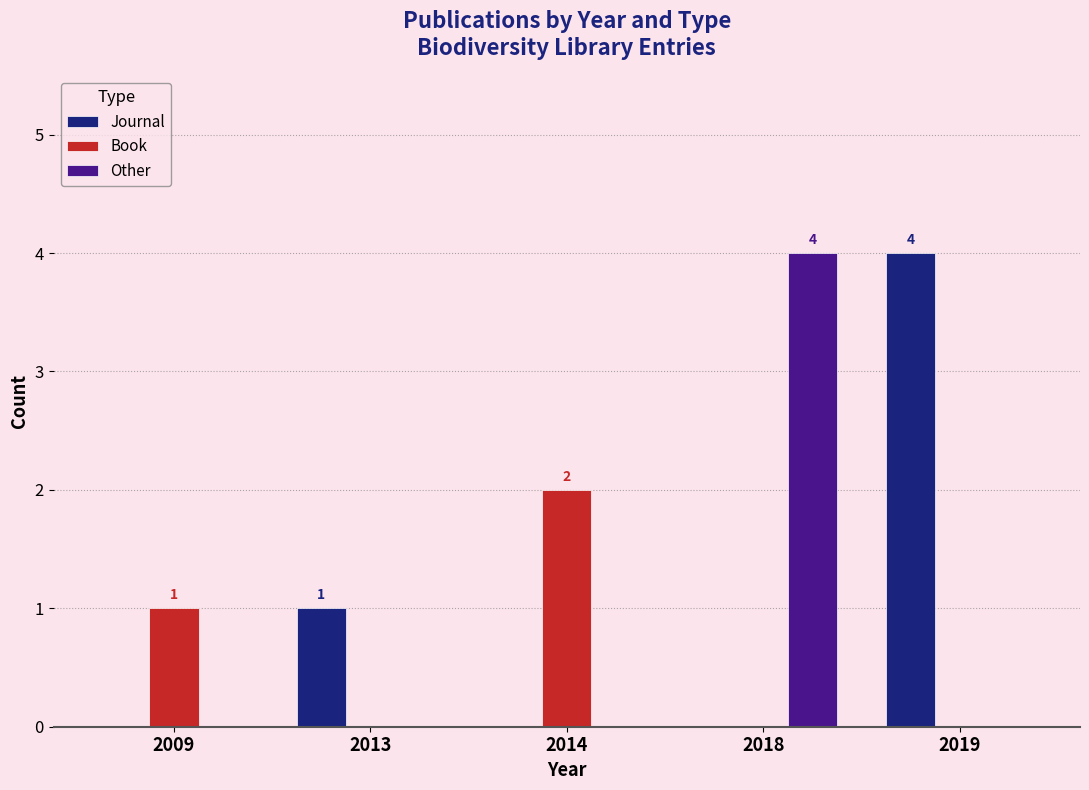

How many groups of bars are there?

5